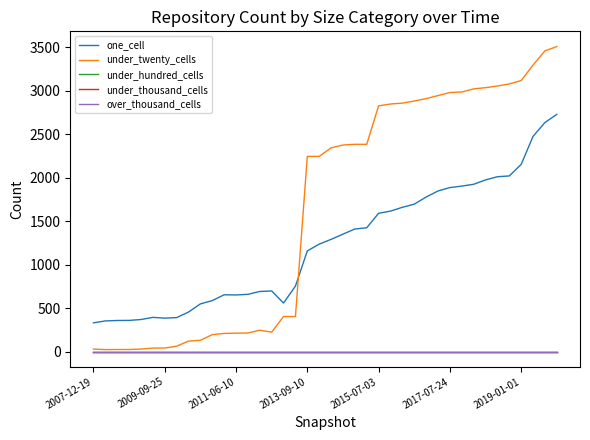

Does the chart display data point markers on the line(s)?

No